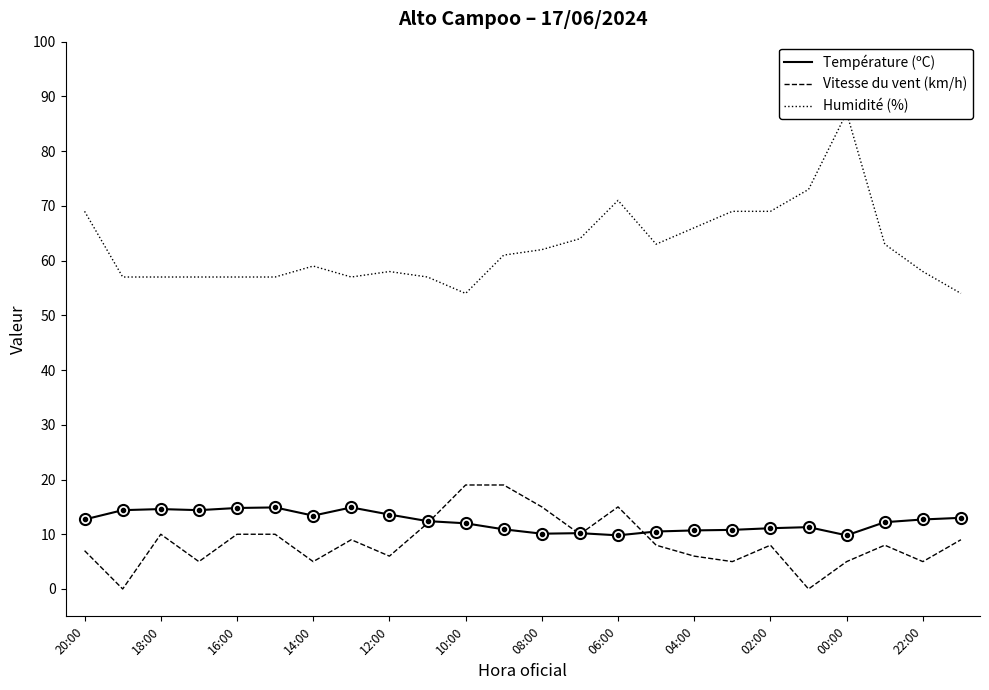

Reading left to right, list all the values displayed in this chart.

Température (ºC): 12.7	14.4	14.6	14.4	14.8	14.9	13.4	14.9	13.6	12.4	12.0	10.9	10.1	10.2	9.8	10.5	10.7	10.8	11.1	11.3	9.8	12.2	12.7	13.0
Vitesse du vent (km/h): 7.0	0.0	10.0	5.0	10.0	10.0	5.0	9.0	6.0	12.0	19.0	19.0	15.0	10.0	15.0	8.0	6.0	5.0	8.0	0.0	5.0	8.0	5.0	9.0
Humidité (%): 69.0	57.0	57.0	57.0	57.0	57.0	59.0	57.0	58.0	57.0	54.0	61.0	62.0	64.0	71.0	63.0	66.0	69.0	69.0	73.0	87.0	63.0	58.0	54.0